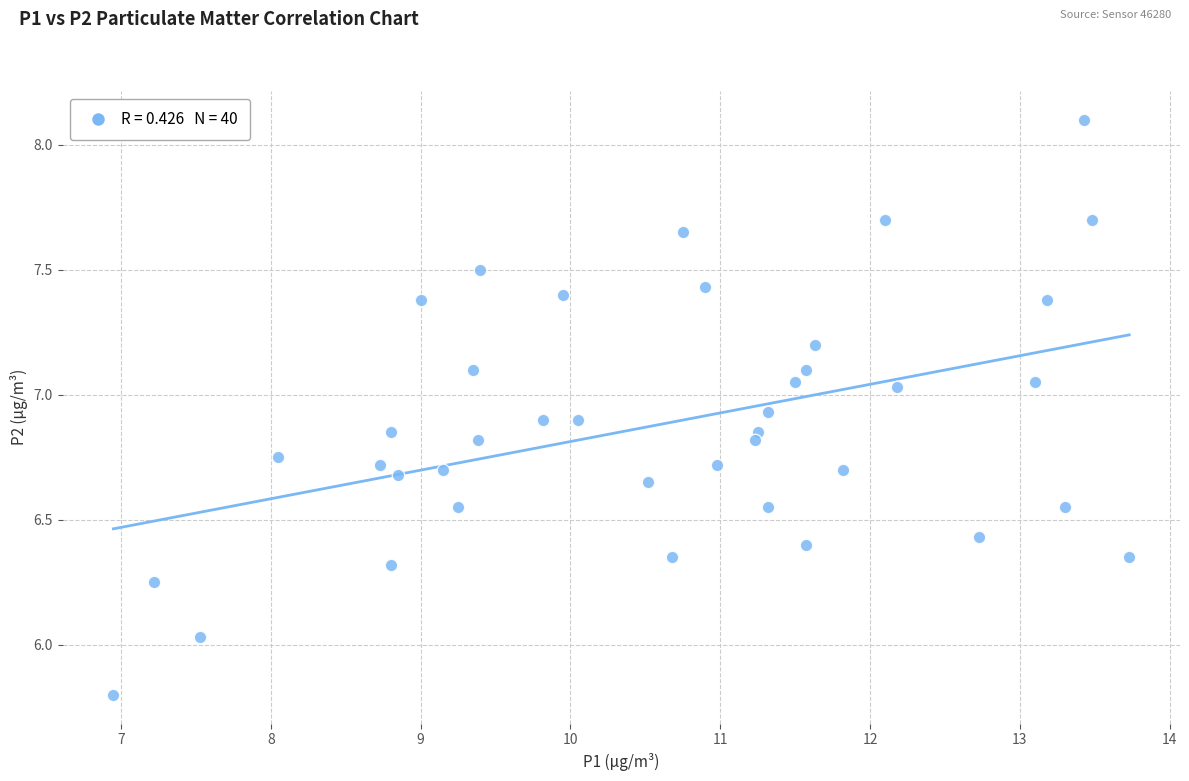

What is the range of Y values (max minus min)?

2.3